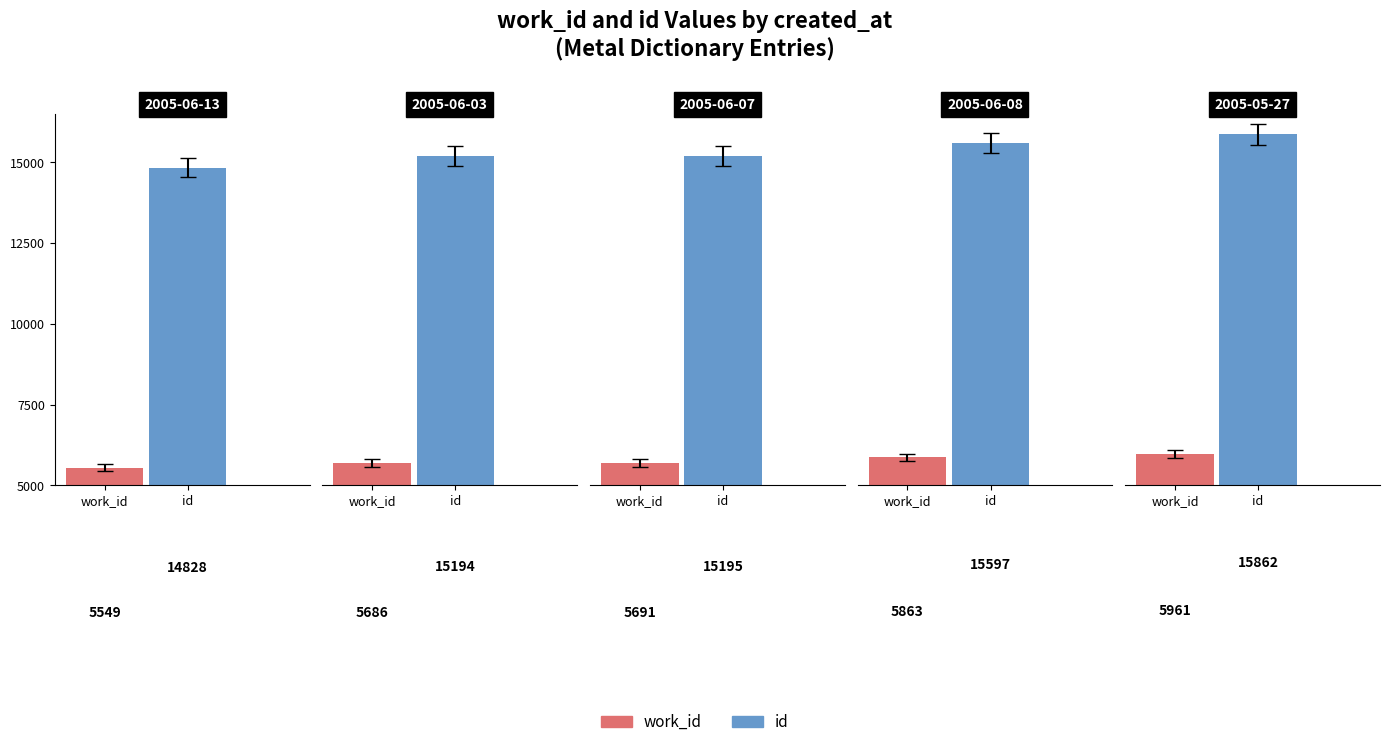

List the series in order of their peak value, highest first.

id, work_id